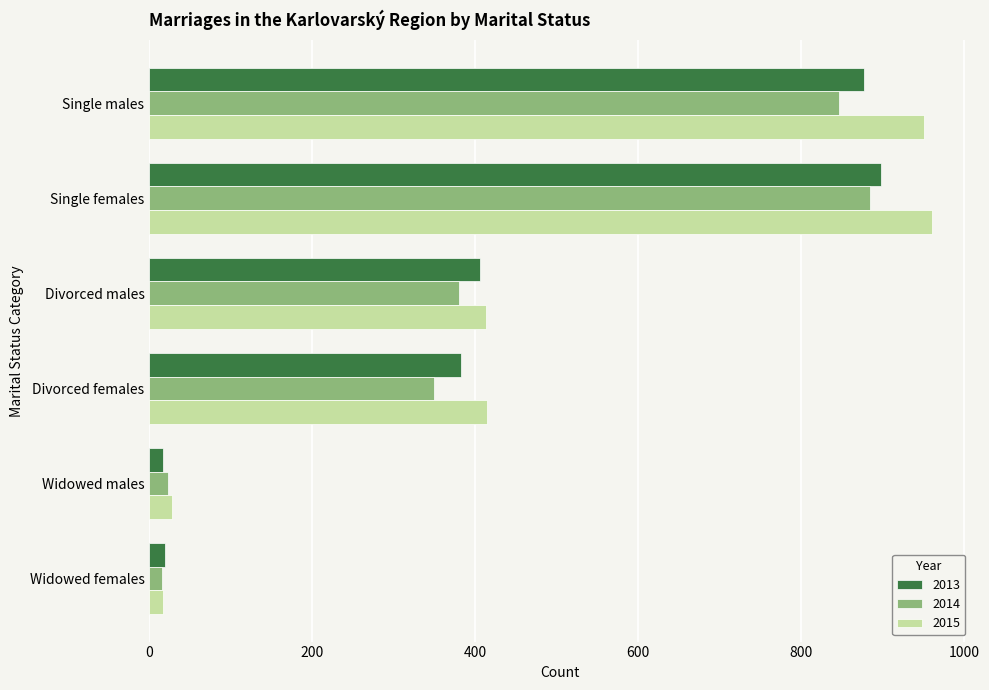

At how many categories does at least one series exceed 360?

4